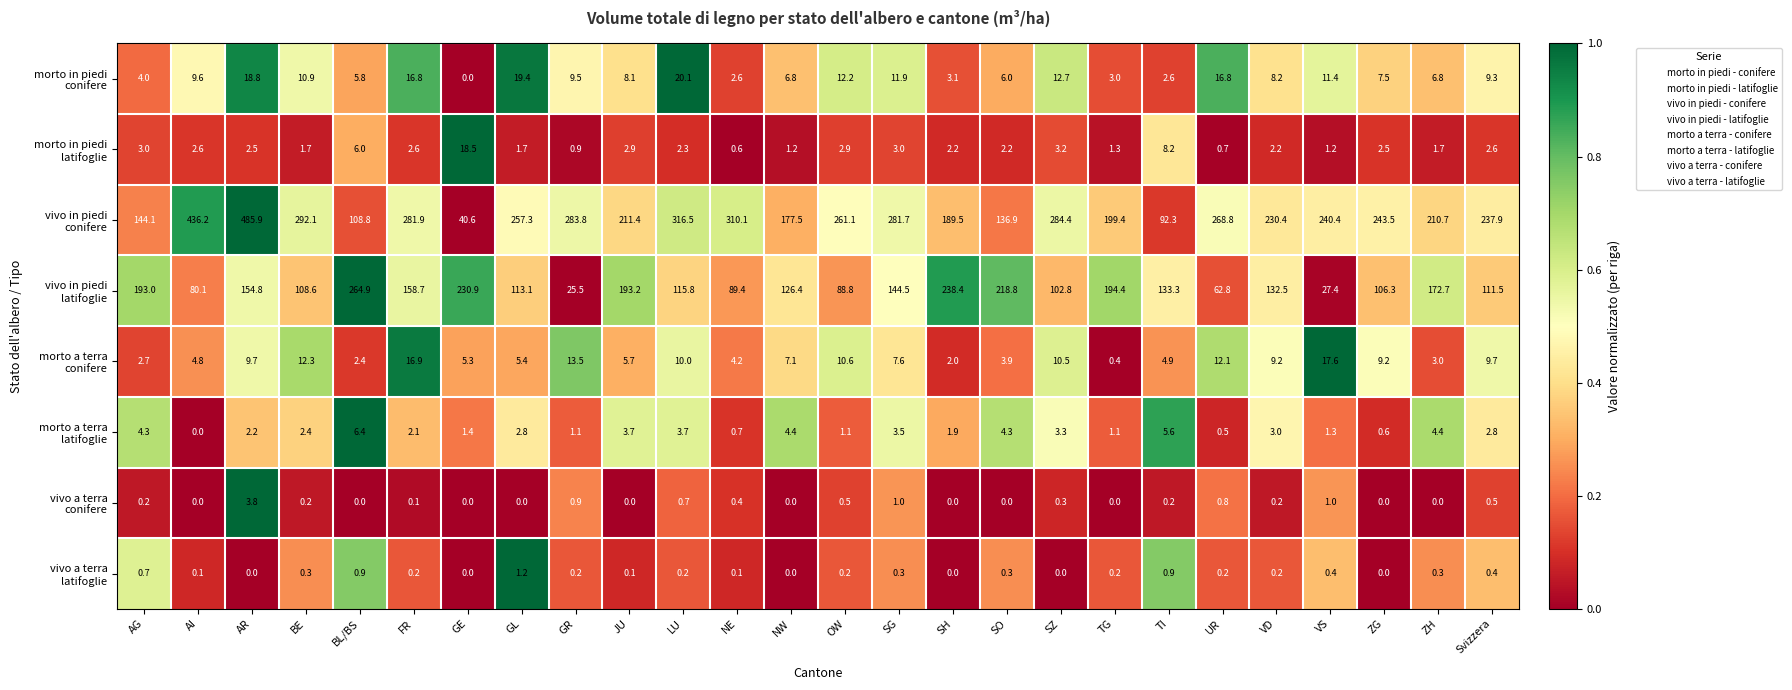

What is the difference between the highest and lowest values at NE?

310.0